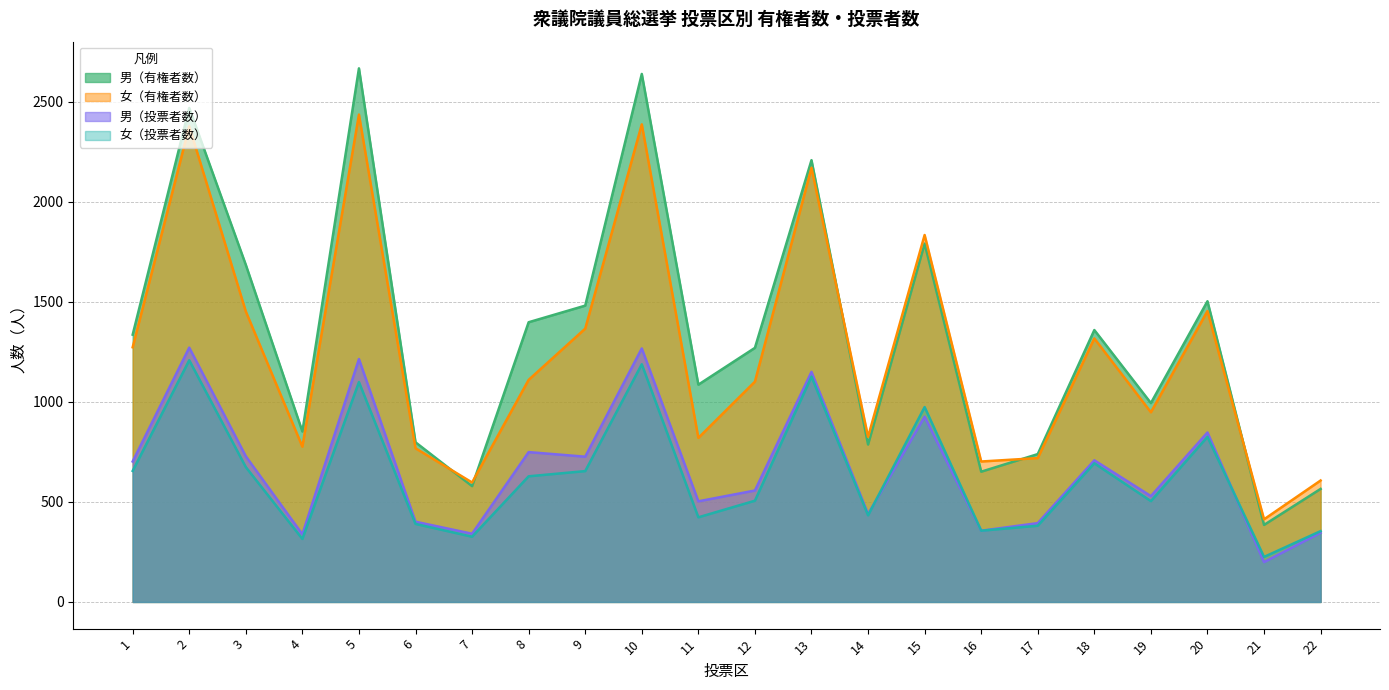

How many categories are shown in the chart?

22